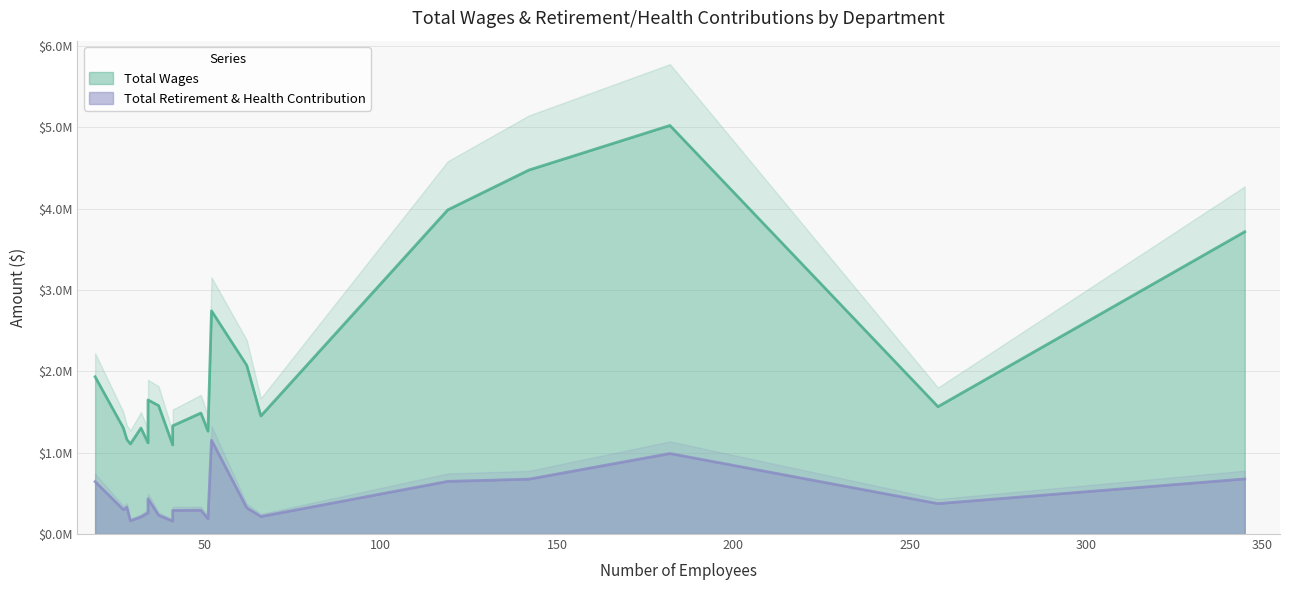

True or false: Total Retirement & Health Contribution and Total Wages cross at least once.

False